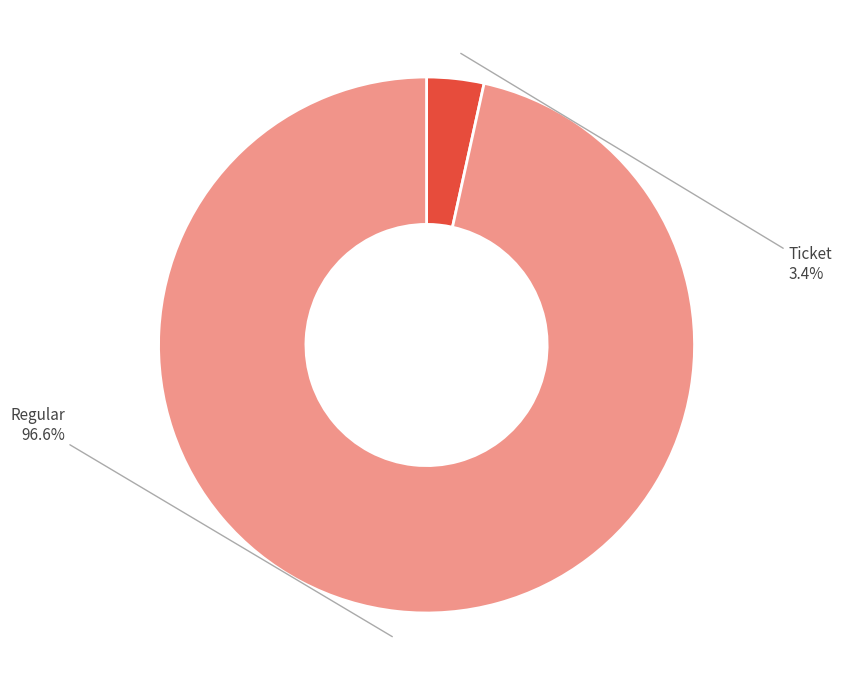

Which slice represents more than half of the pie?

Regular